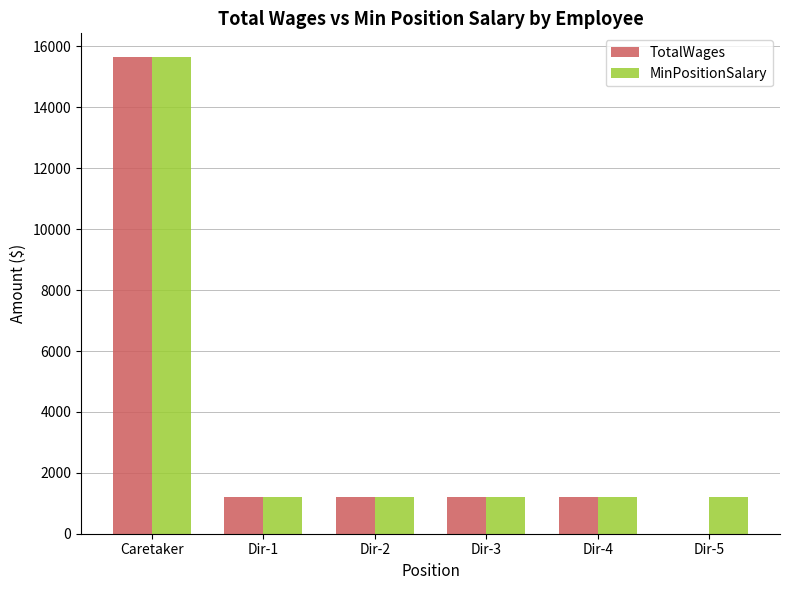

How many groups of bars are there?

6